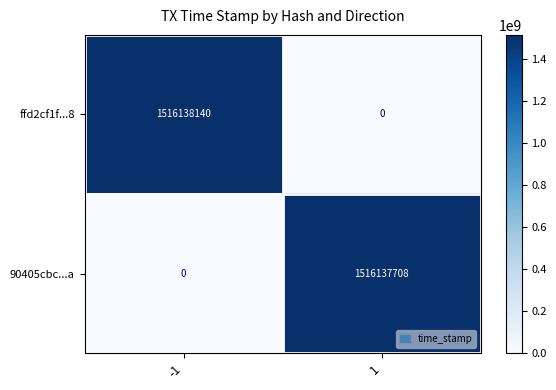

What is the average value of the 90405cbc...a series?

758068854